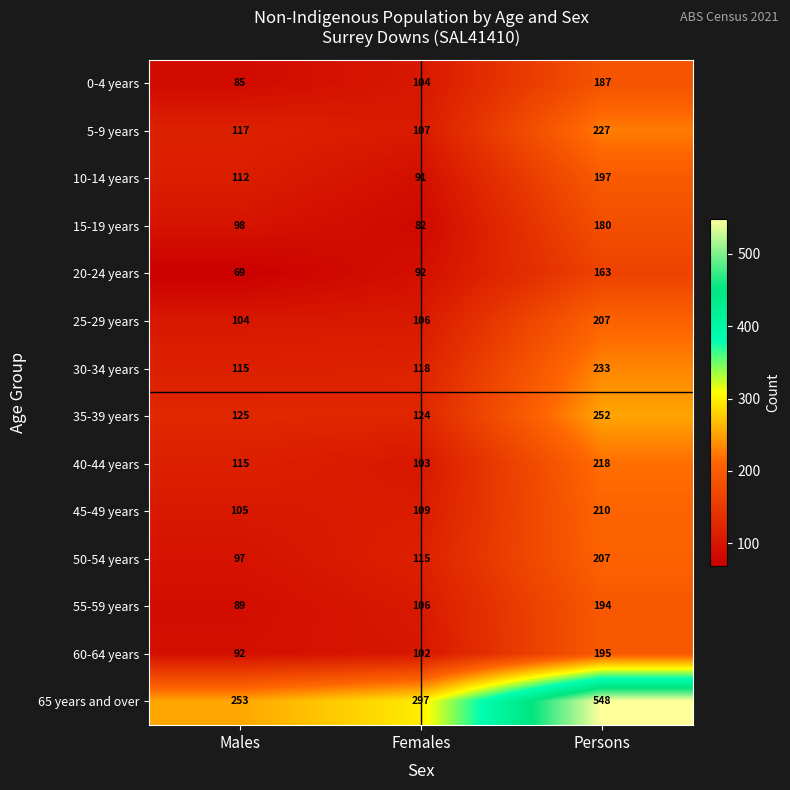

What is the average value of the 5-9 years series?

150